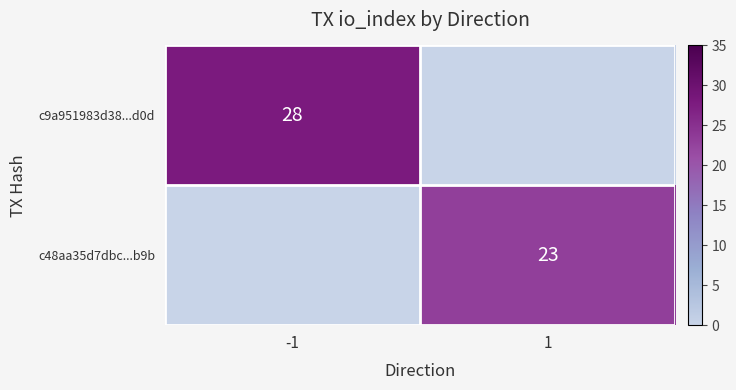

The value of c48aa35d7dbc...b9b at 1 is 39. True or false?

False